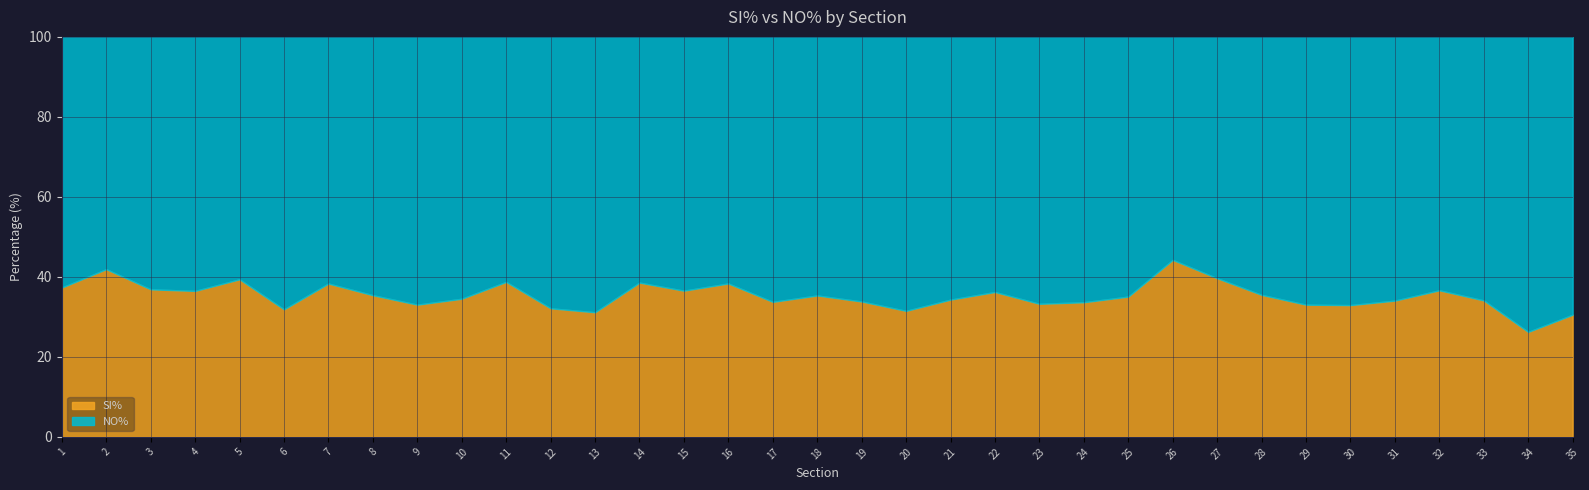

Which series changed the most between 6 and 20?

SI%